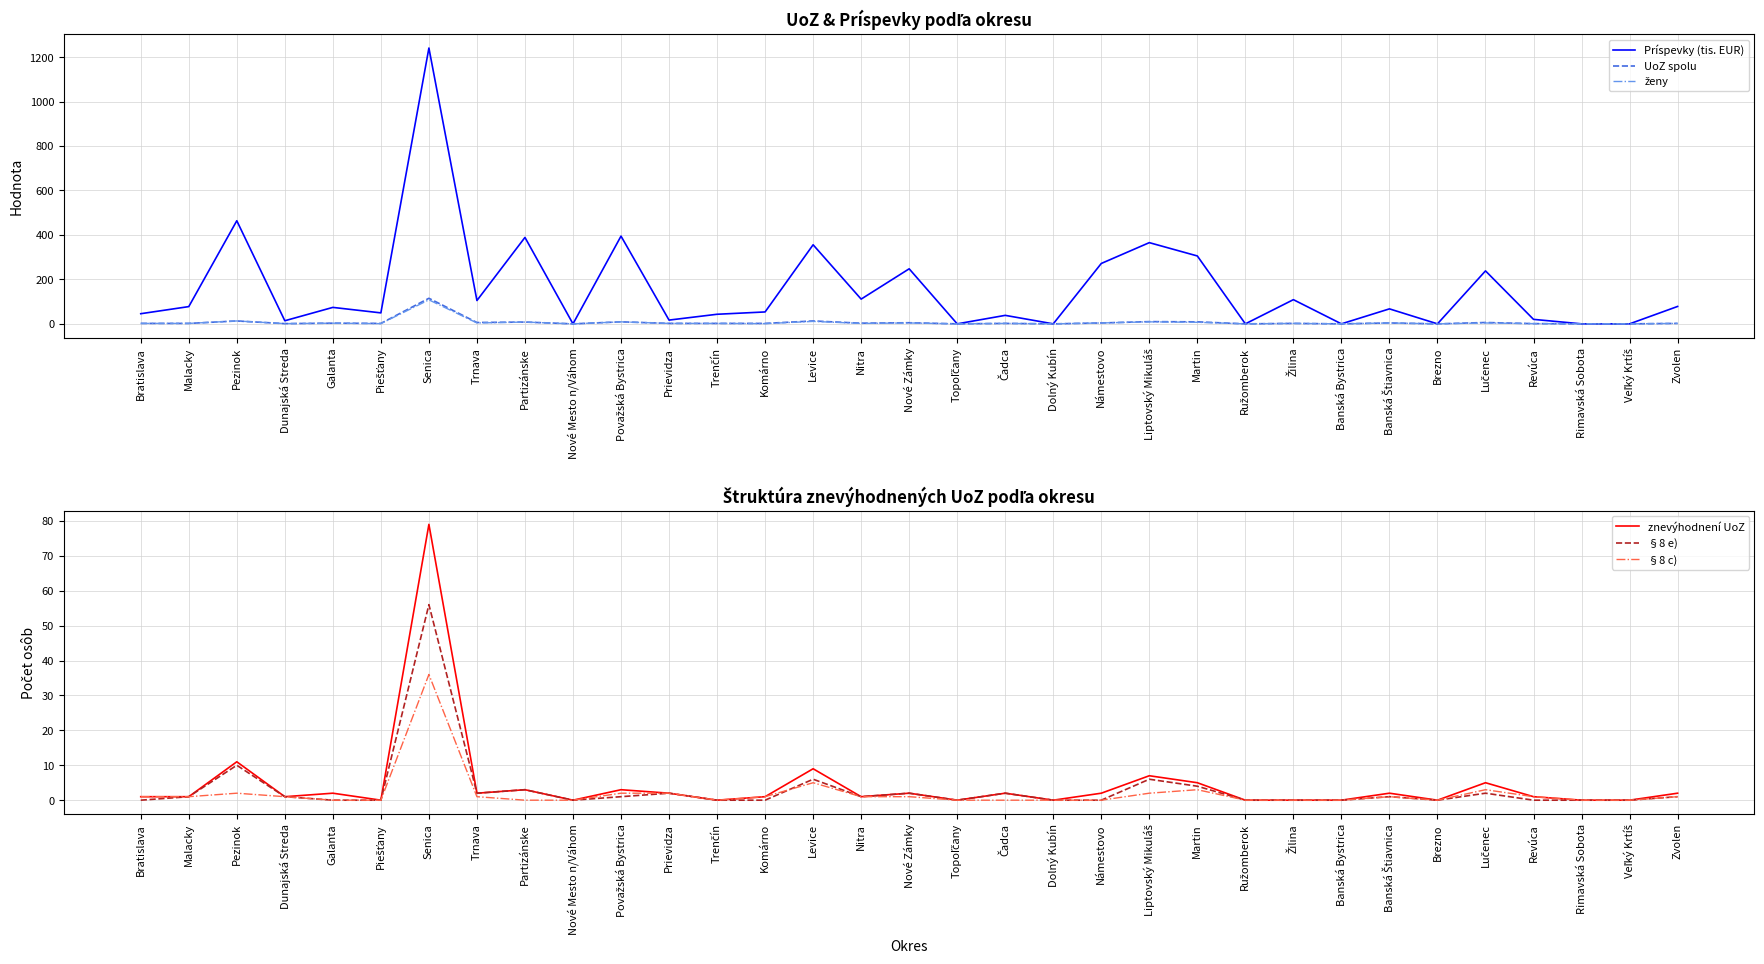

How many values in the Príspevky (tis. EUR) series are below 67?

16